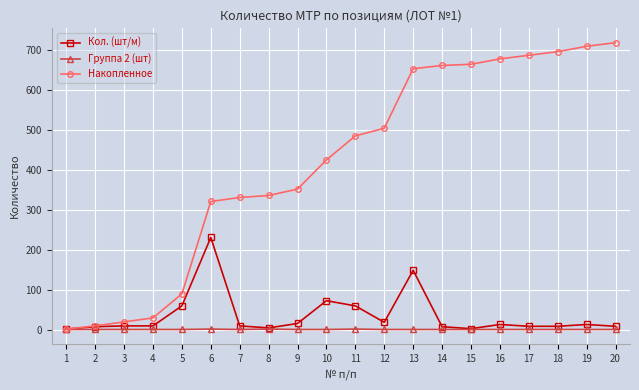

Is this an area chart (filled region under the line)?

No